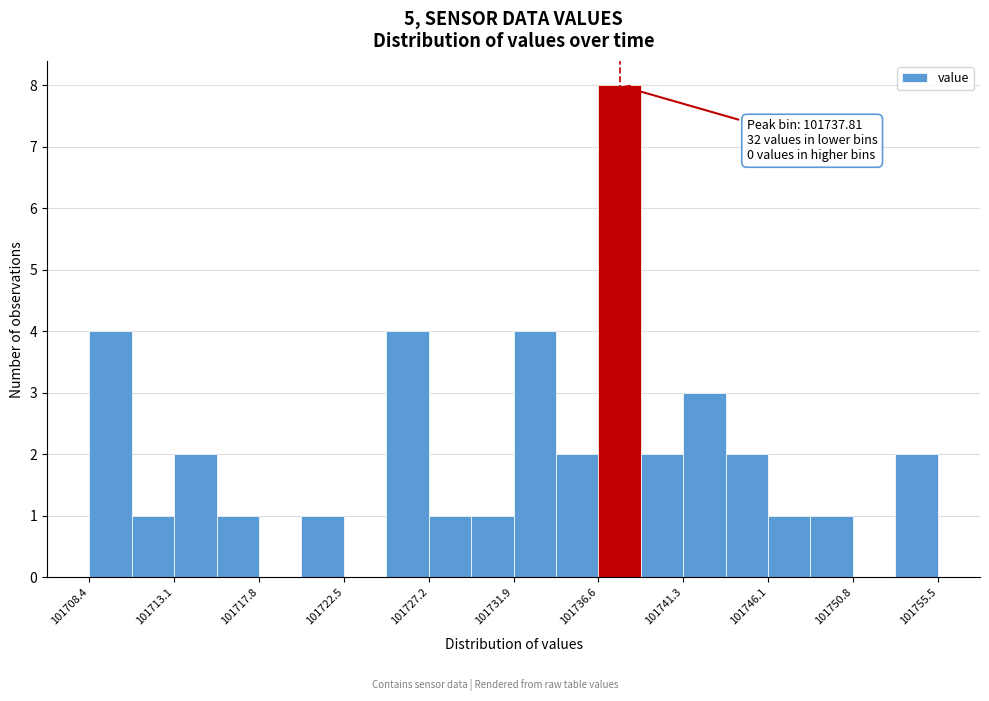

Over which range of the x-axis is the bar tallest?

101736.5 to 101739.0